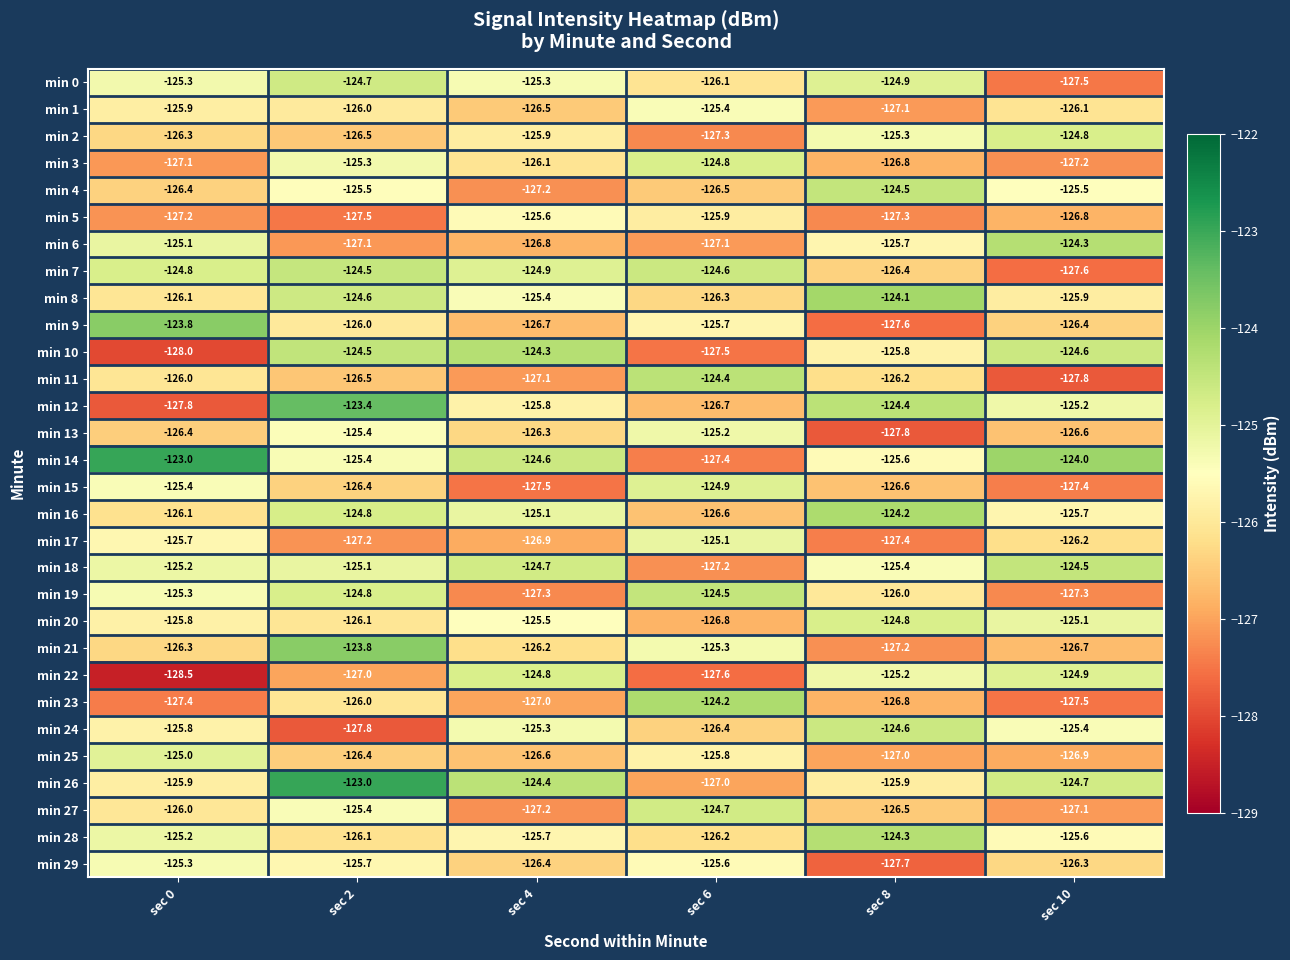

The value of min 4 at sec 6 is -126.5. True or false?

True